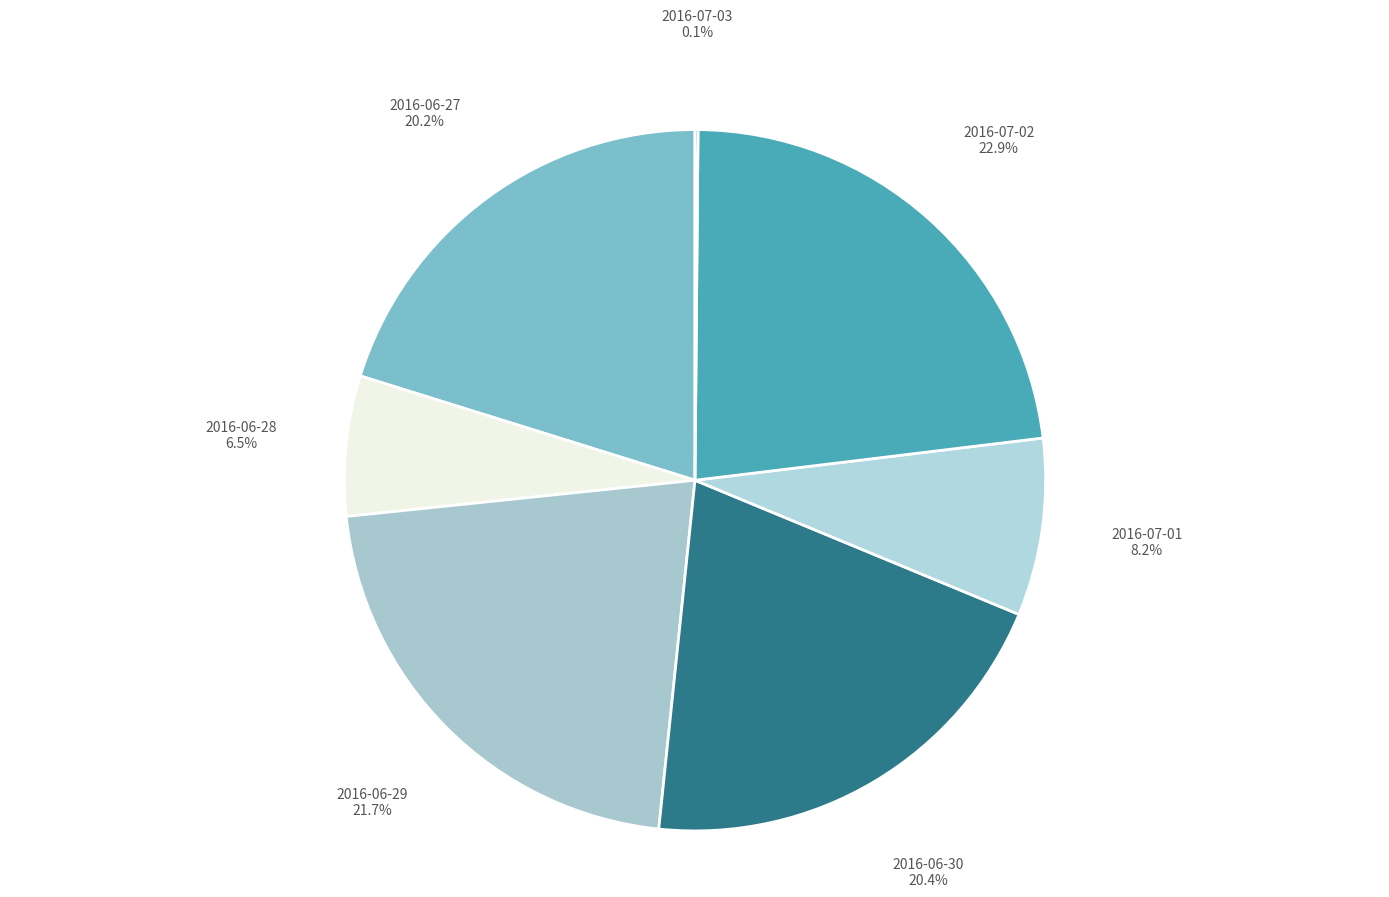

What percentage do 2016-07-01 and 2016-06-29 together represent?

29.9%